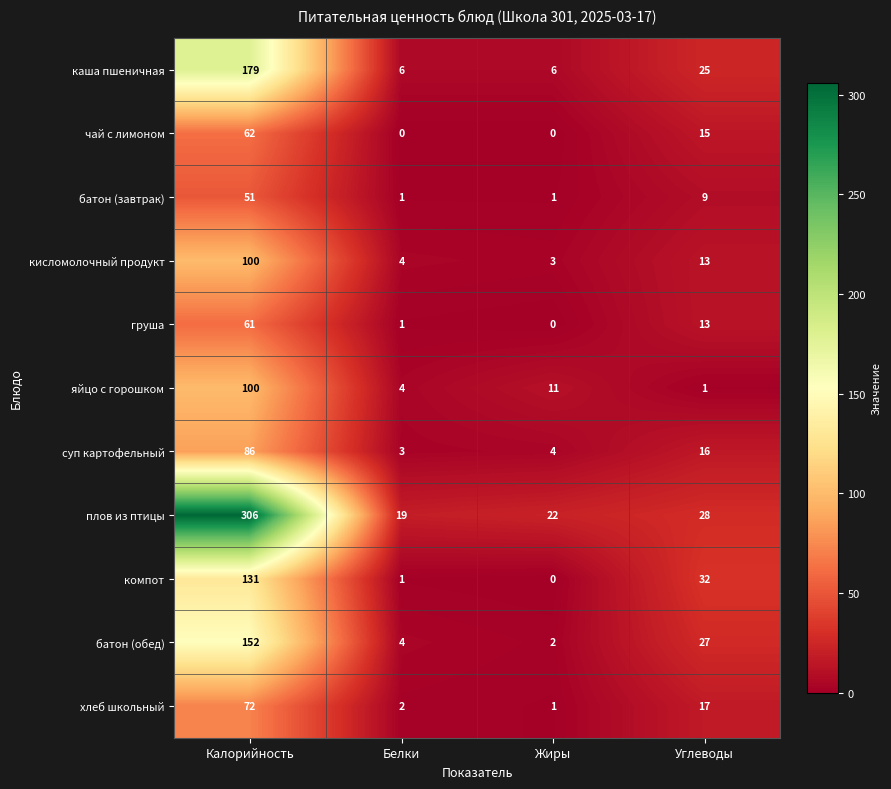

What is the sum of the батон (завтрак) values at Углеводы and Жиры?

10